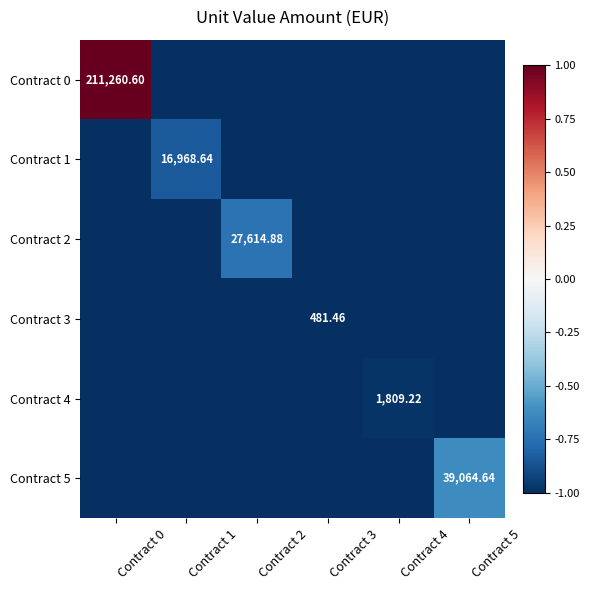

The value of Contract 0 at Contract 4 is -1.0. True or false?

True